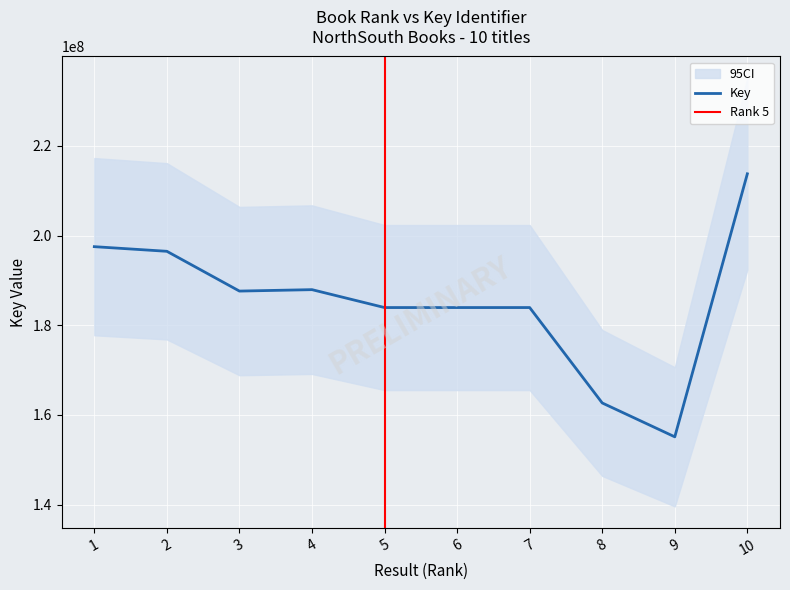

What is the smallest value displayed?

155132739